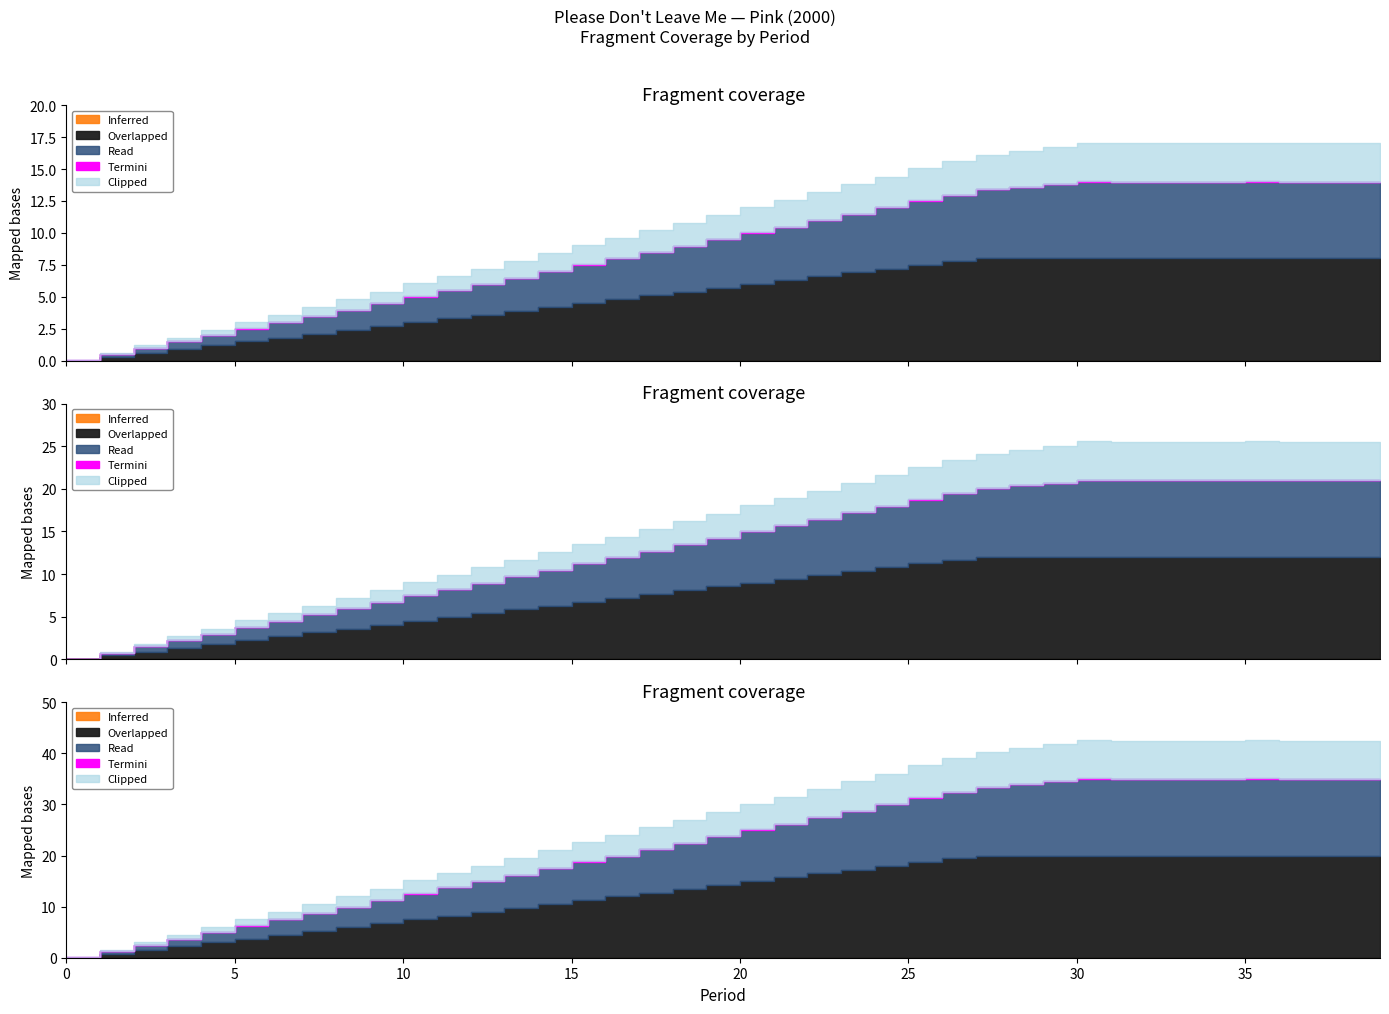

True or false: Please Don't Leave Me and period_values intersect in this chart.

False